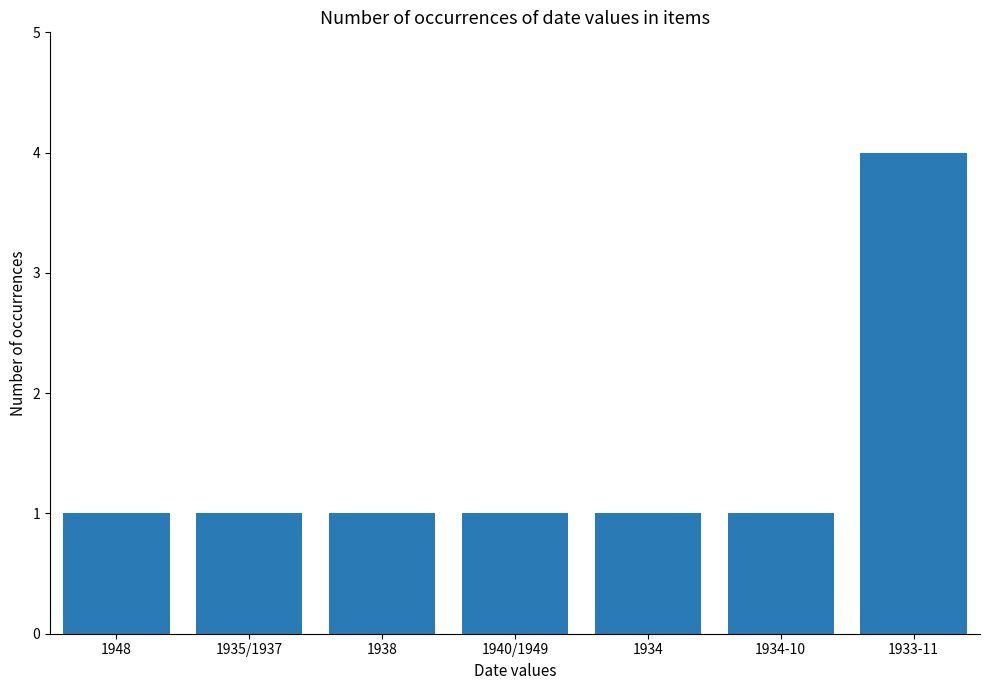

Approximately how many times larger is the value at 1935/1937 compared to 1934-10?

1.0